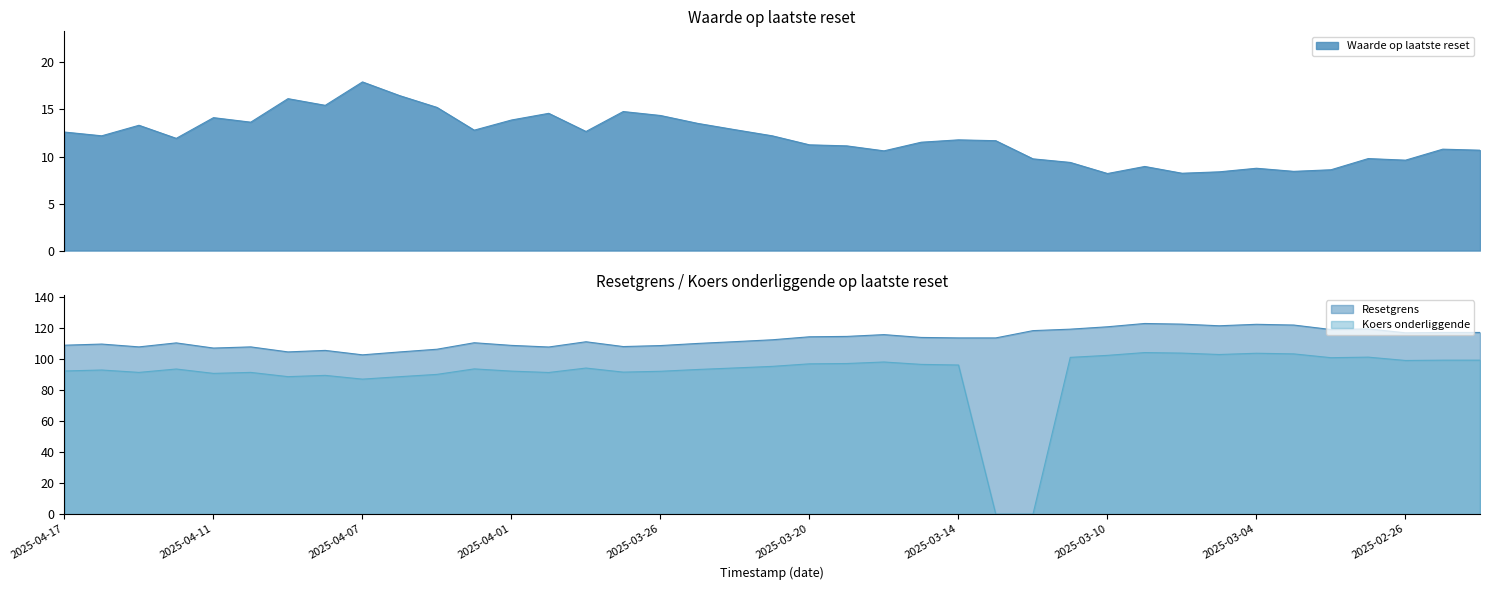

What position from the left is 19?

20